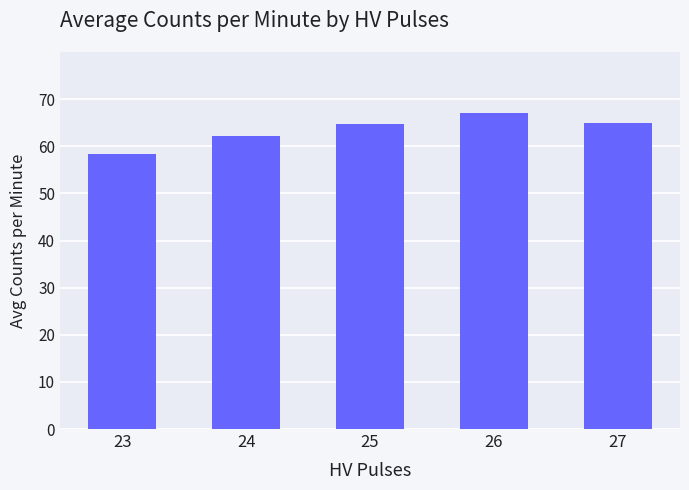

What is the difference between the second highest and second lowest values?

2.9